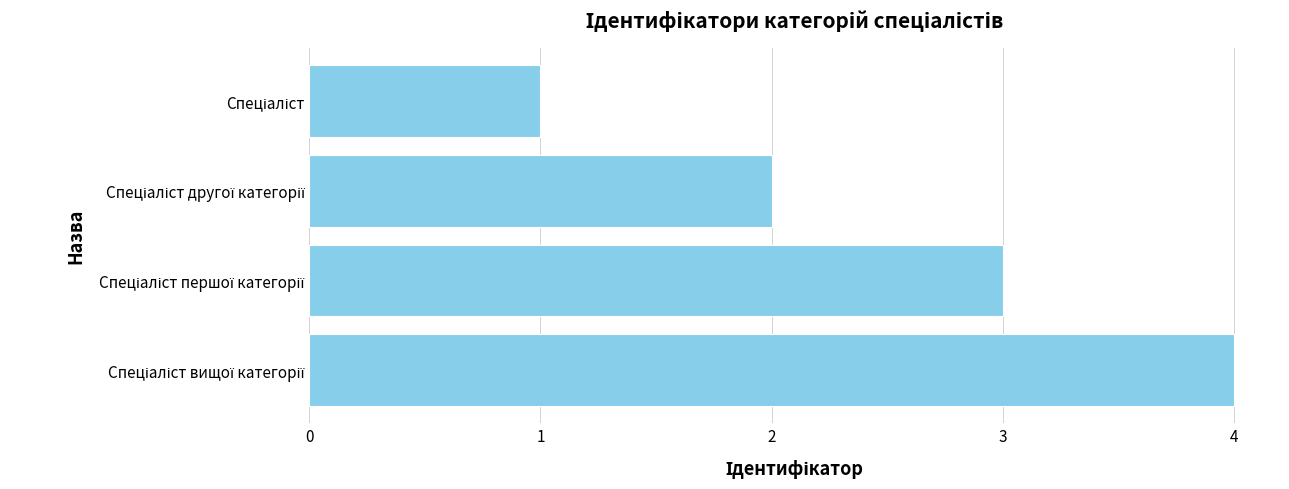

What is the difference between the maximum and minimum values?

3